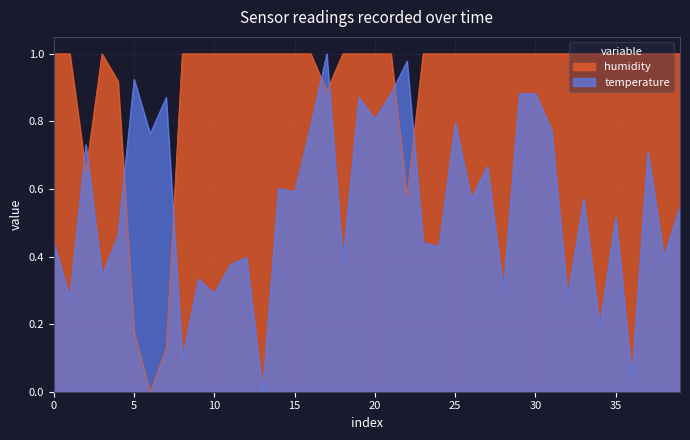

What is the label of the 24th point from the left?

23